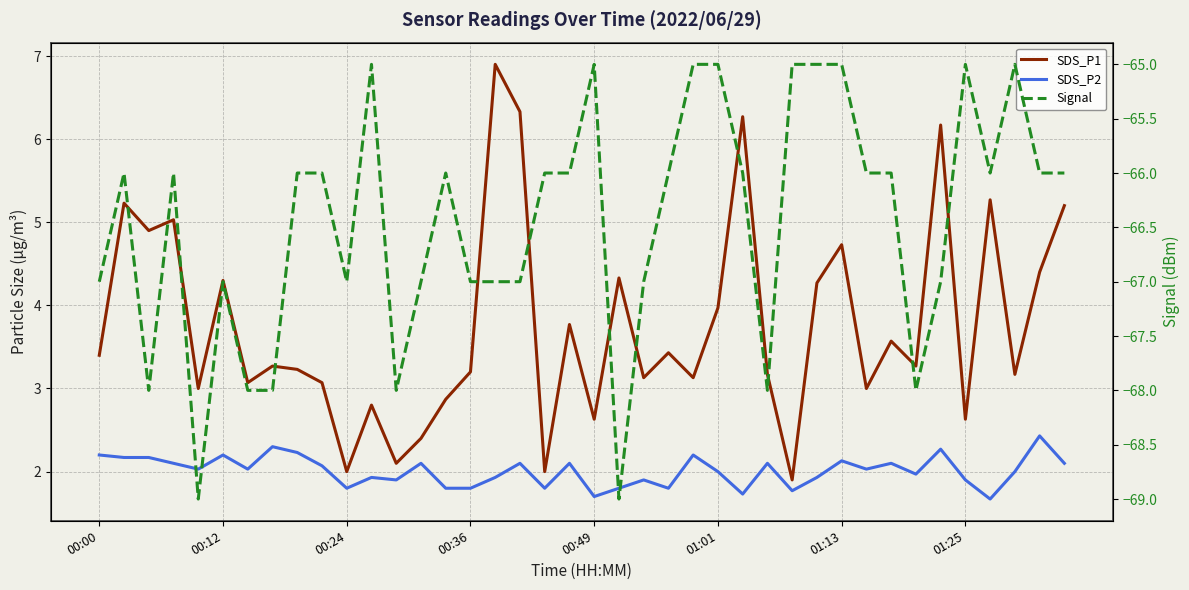

What is the label of the 5th point from the left?

00:49